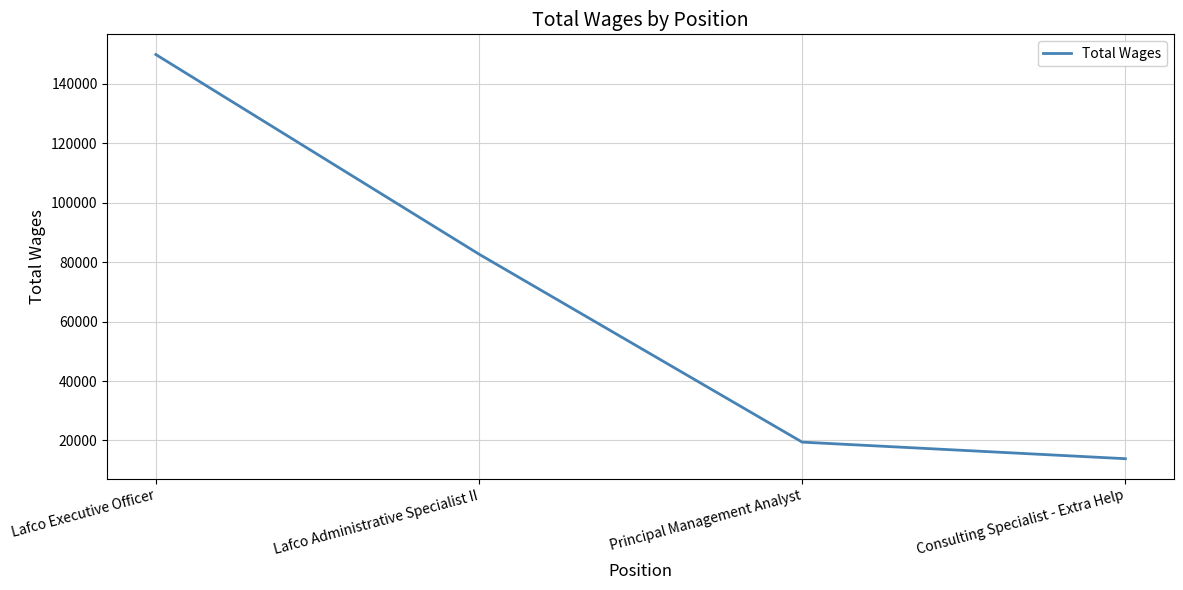

True or false: the data has more than 2 interior local peaks.

False